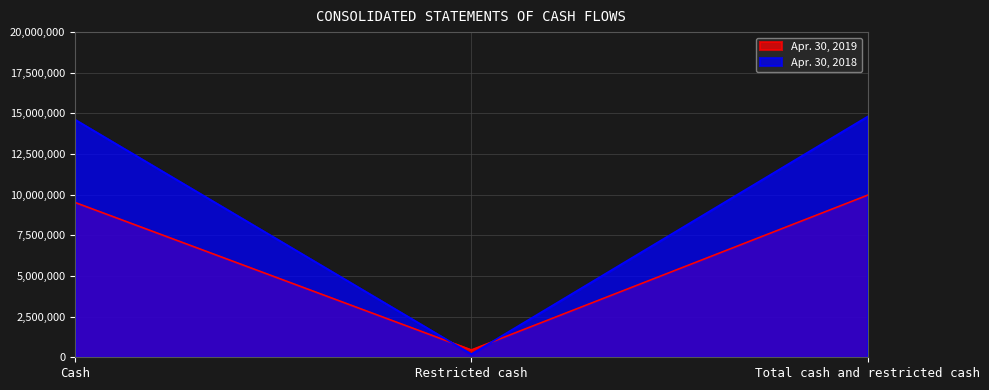

The value of Apr. 30, 2018 at Cash is 14612559. True or false?

True